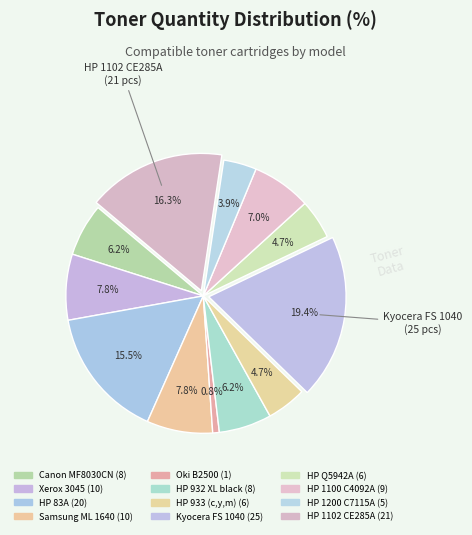

Which category has the smallest portion of the pie?

Oki B2500